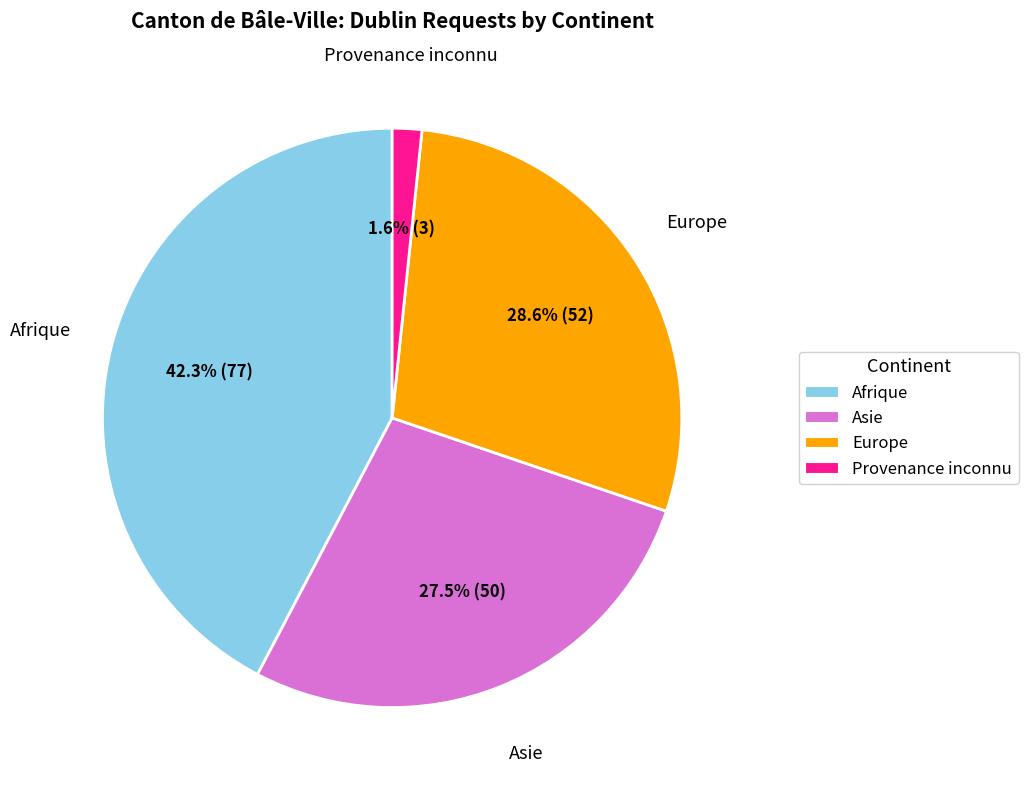

Rank the categories by value from lowest to highest.

Provenance inconnu, Asie, Europe, Afrique